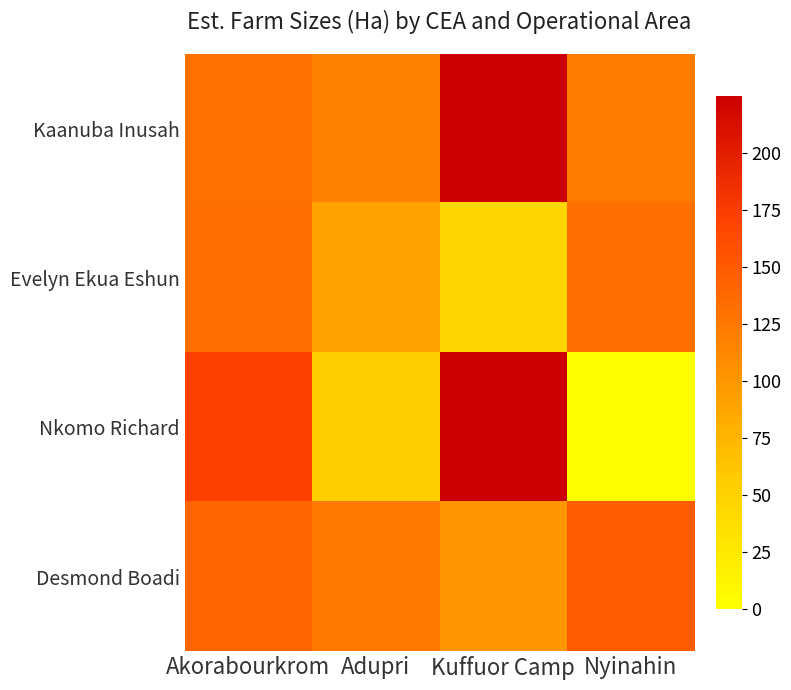

What is the total value across all series at Akorabourkrom?

576.3